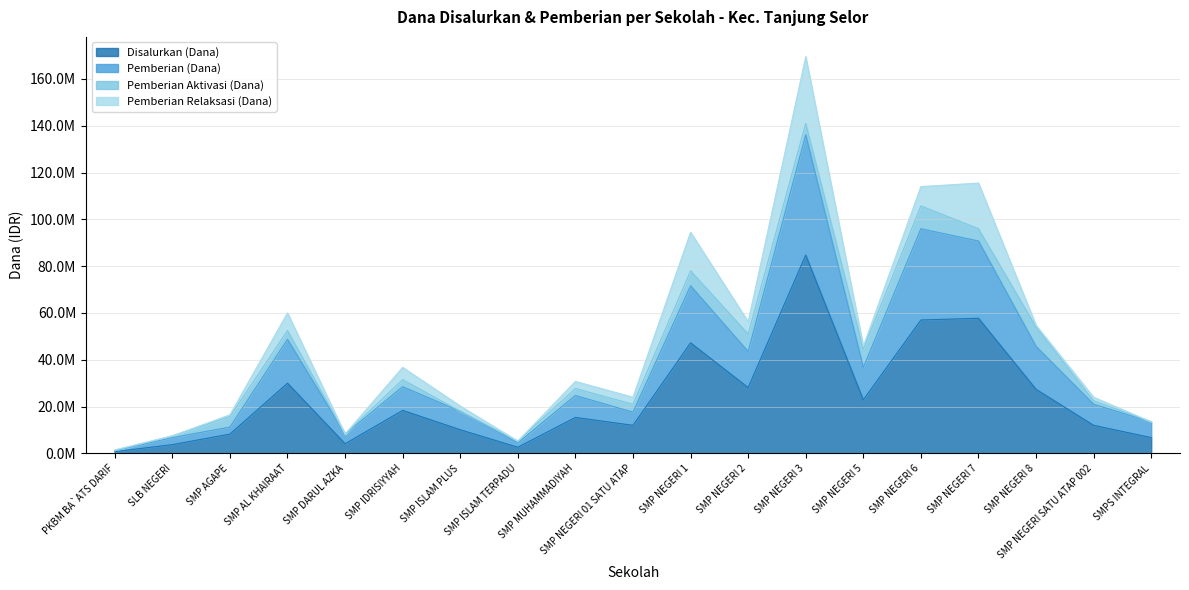

What are all the series names shown in the legend?

Disalurkan (Dana), Pemberian (Dana), Pemberian Aktivasi (Dana), Pemberian Relaksasi (Dana)